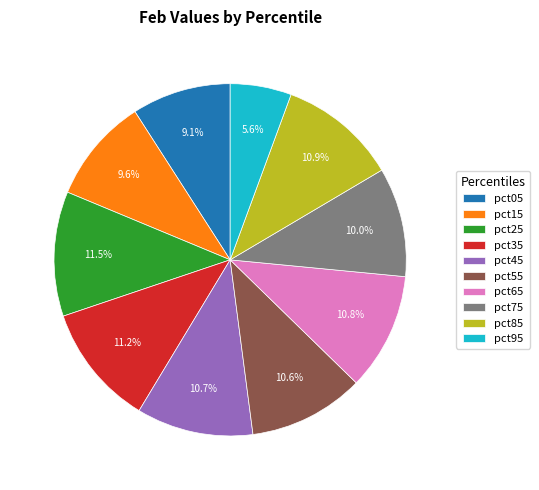

Does pct35 account for over 50% of the chart?

No